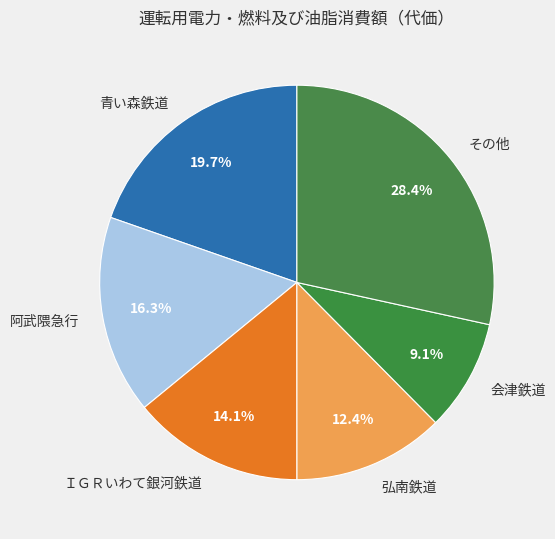

Count the number of slices in the pie.

6